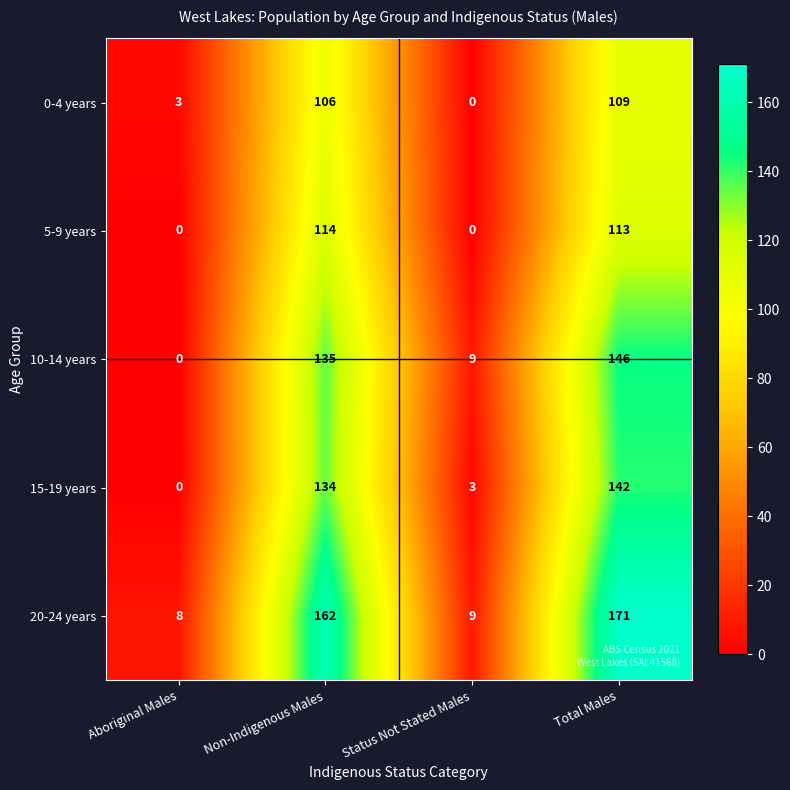

What value does the 5-9 years series have at Non-Indigenous Males, to the nearest 50?

100